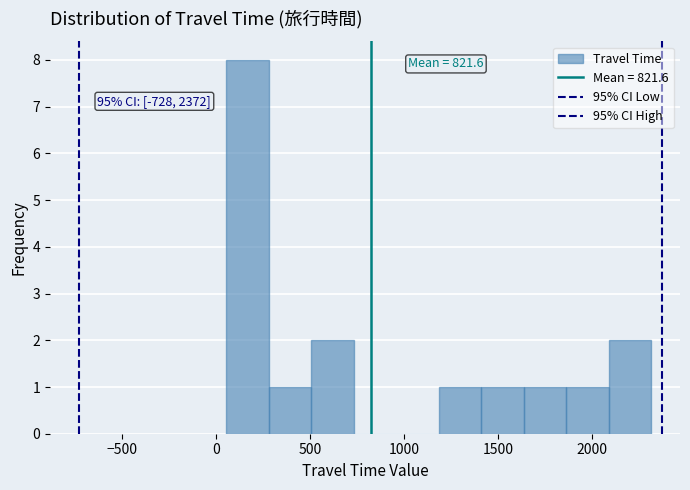

Over which range of the x-axis is the bar tallest?

50 to 300